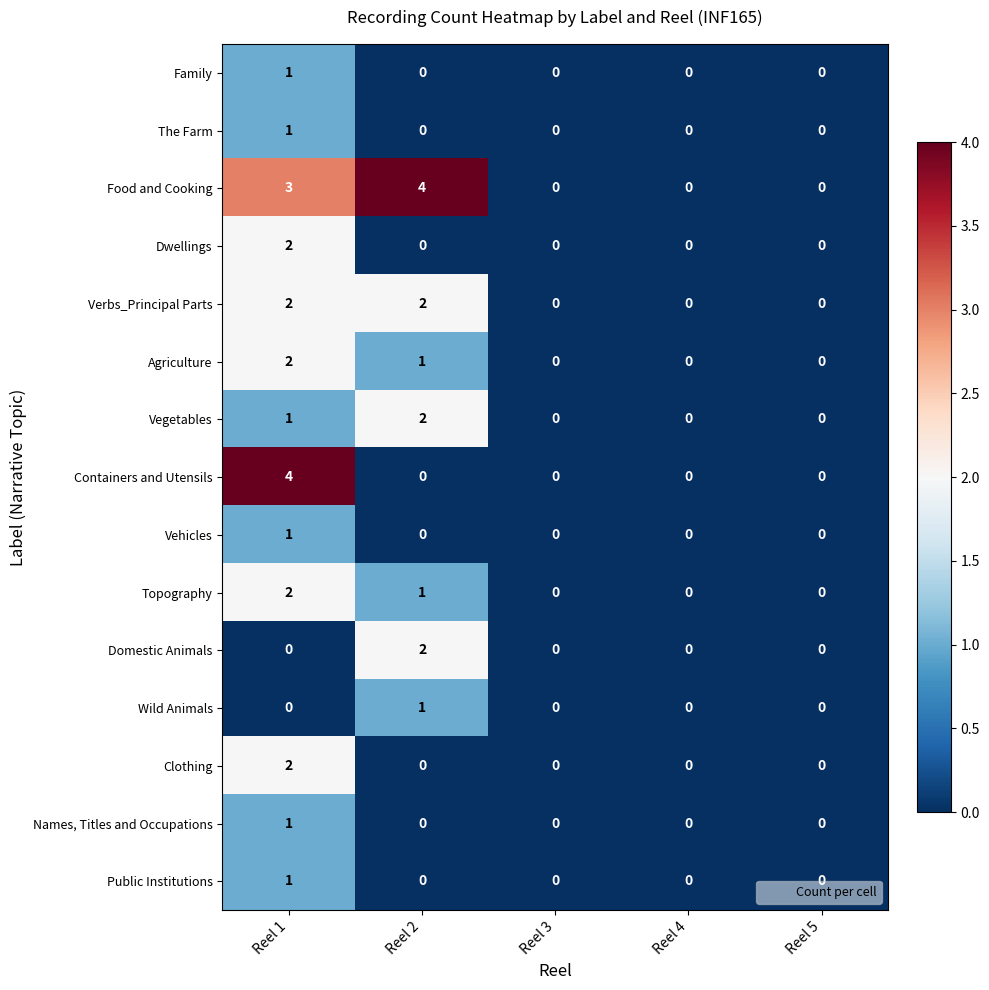

Is it true that Clothing equals 1 at Reel 1?

False